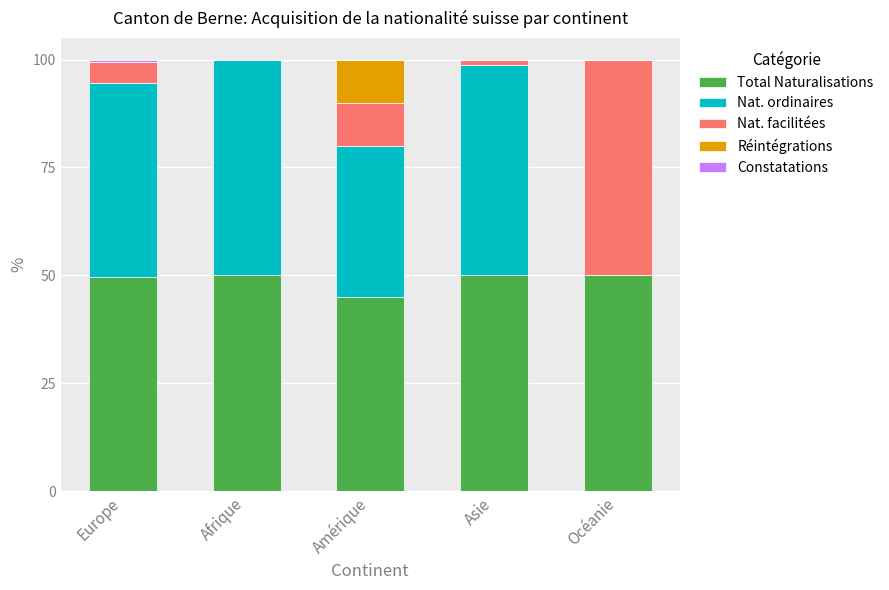

True or false: Total Naturalisations has a value of 78.4 at Afrique.

False